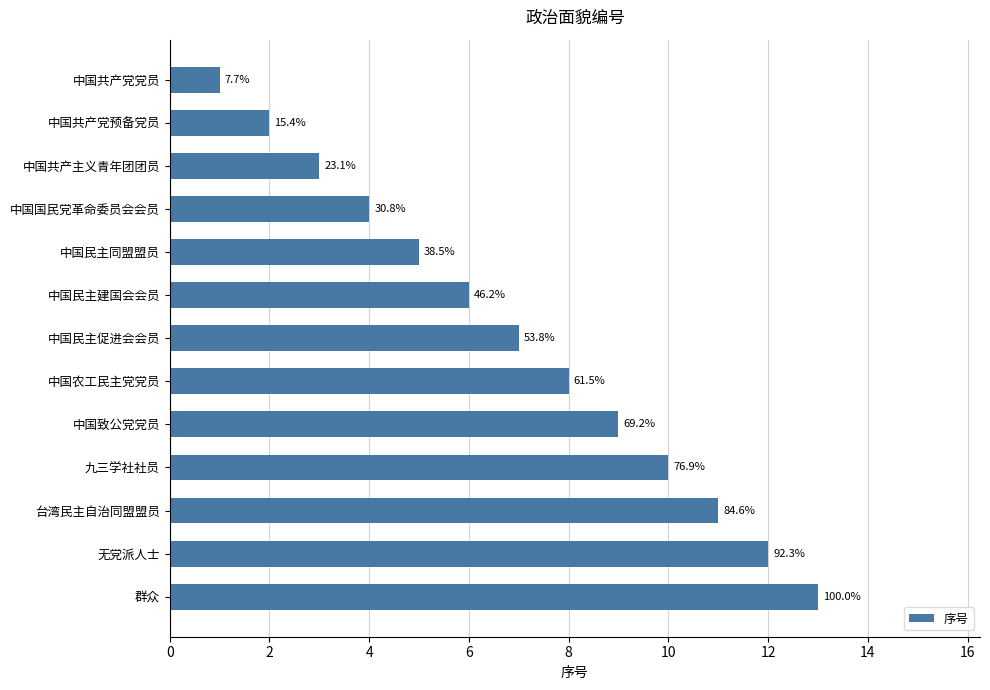

Are the bars horizontal?

Yes